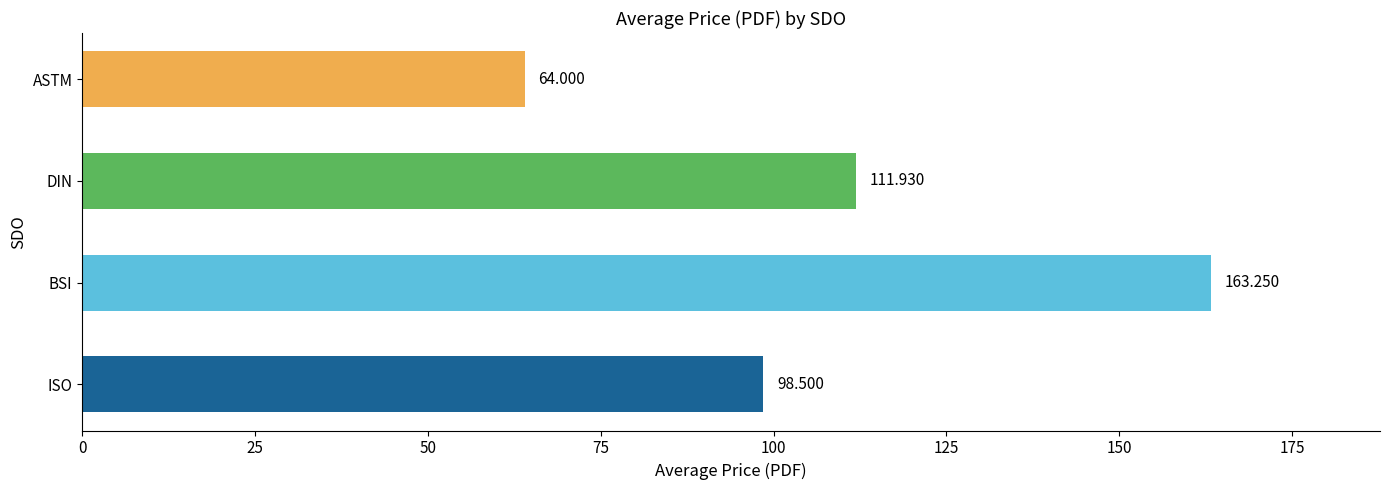

Between ISO and BSI, which is larger?

BSI